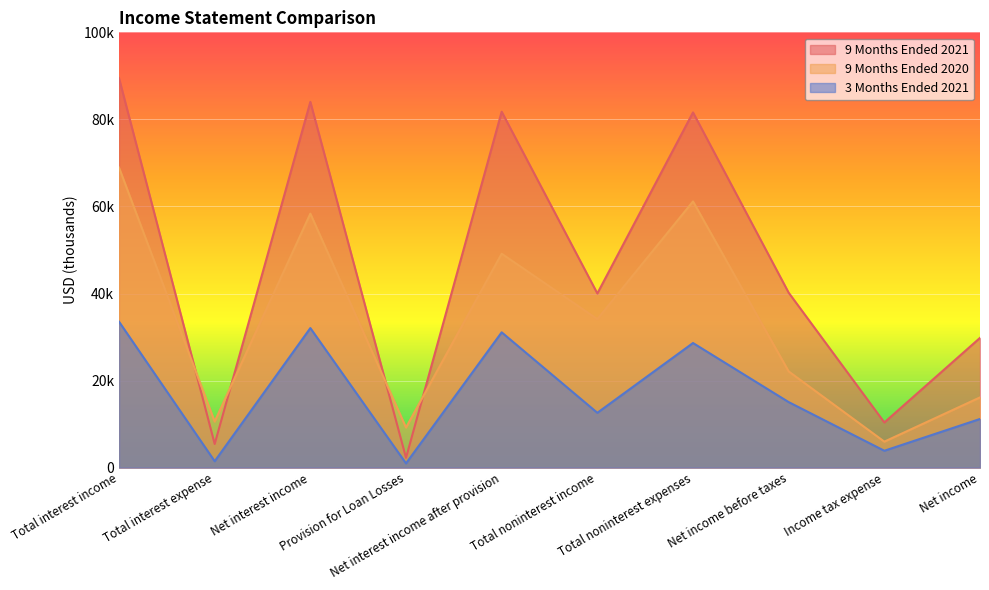

True or false: 3 Months Ended 2021 has a value of 33528 at Total interest income.

True